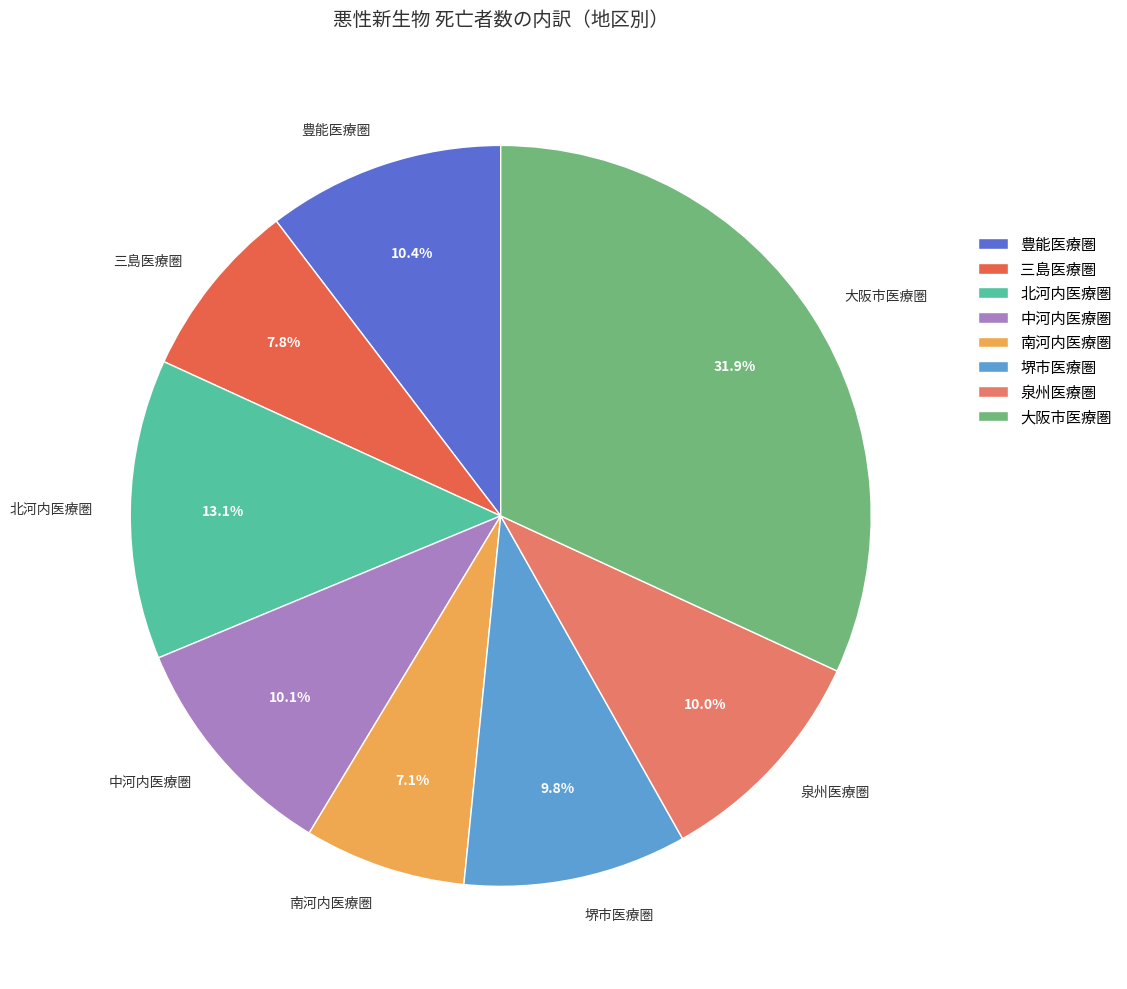

What percentage is the 大阪市医療圏 slice, to the nearest percent?

32%